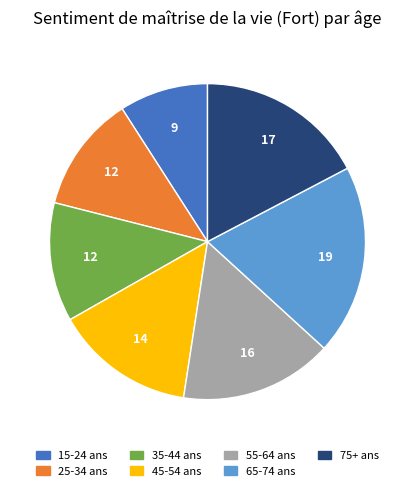

How many segments does this pie chart have?

7